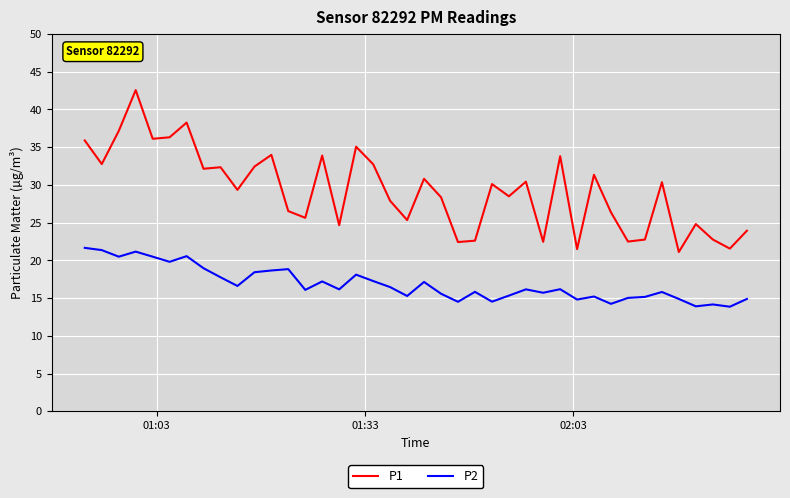

Which series has the largest range (max minus min)?

P1